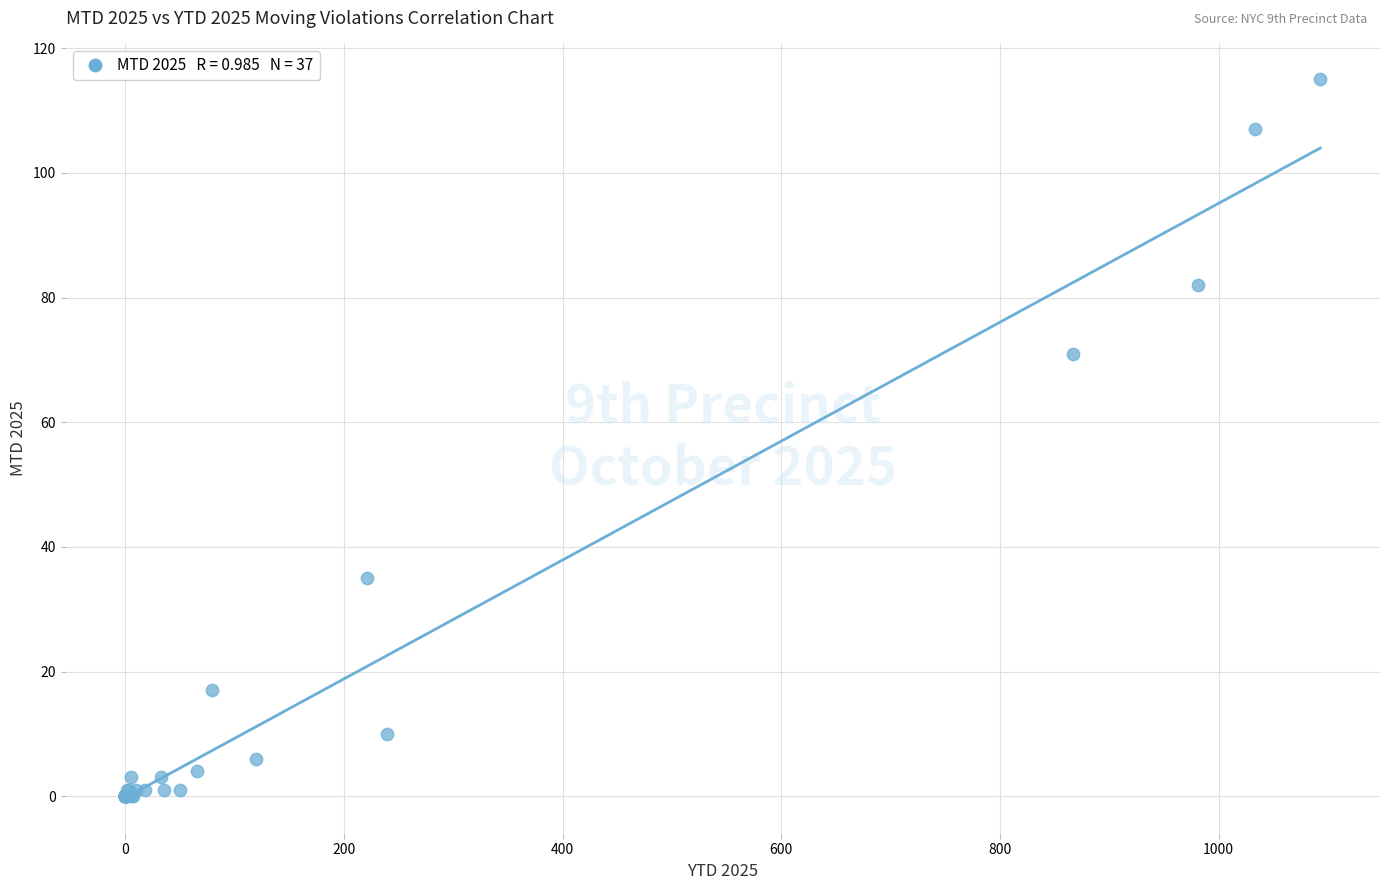

What Y value in the scatter plot is closest to 57?

71